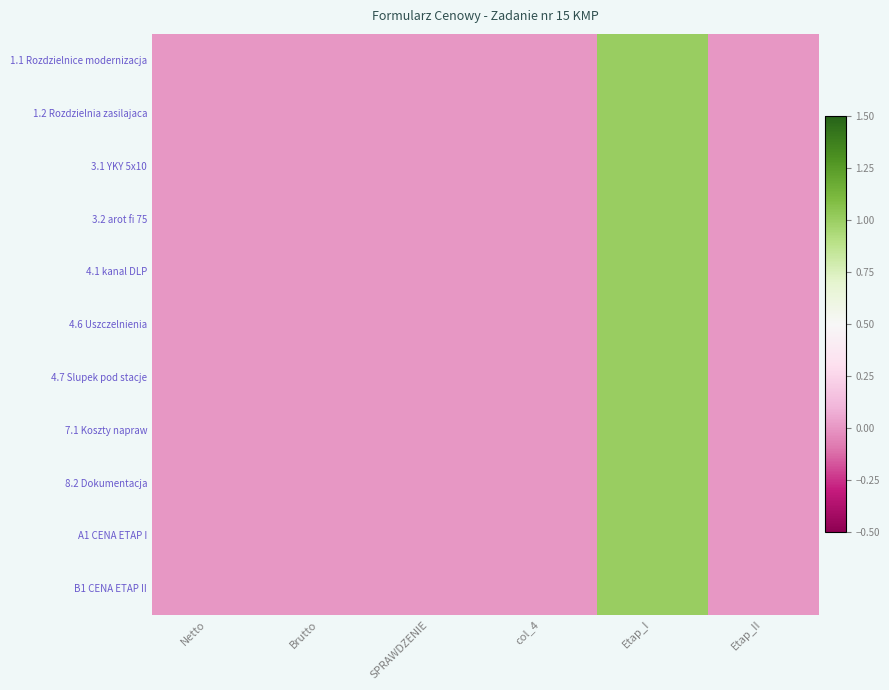

Which series has the largest range (max minus min)?

1.1 Rozdzielnice modernizacja